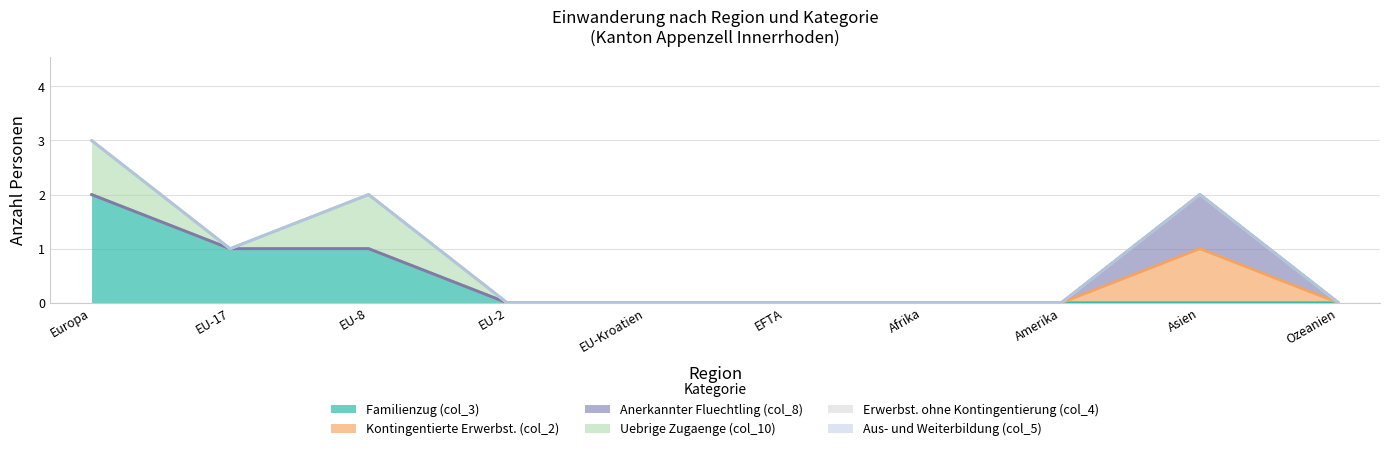

In Kontingentierte Erwerbst. (col_2), how many points are higher than both neighbors (excluding endpoints)?

1